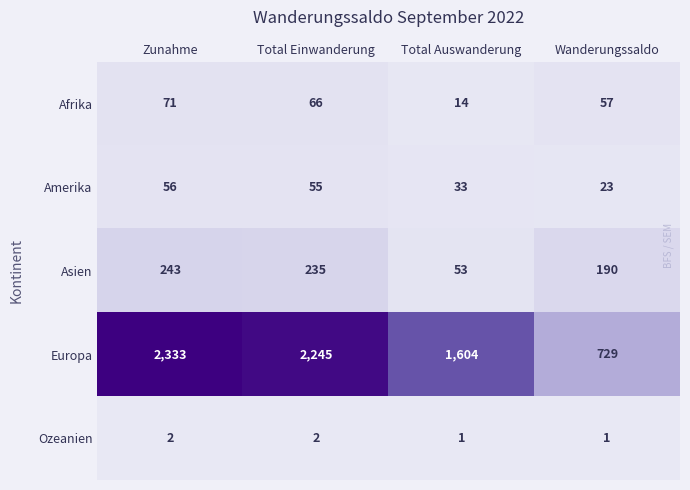

Is it true that Asien equals 243 at Zunahme?

True